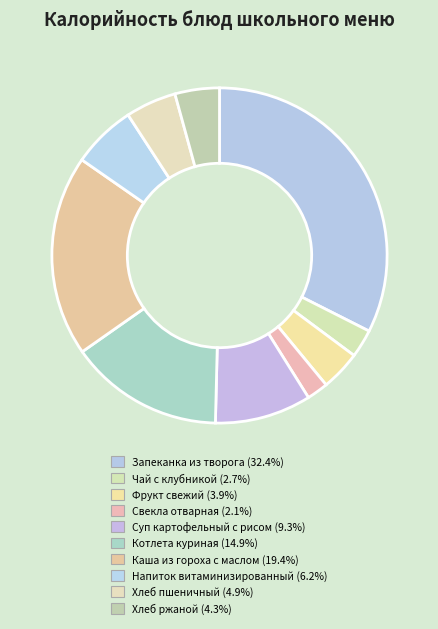

Does any single category account for the majority?

No